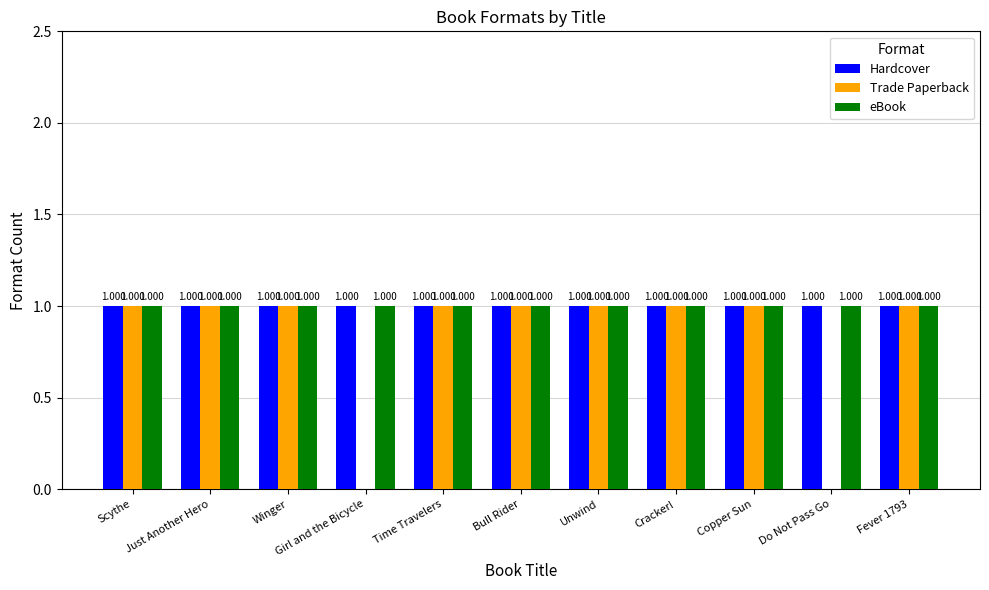

Which series changed the most between Just Another Hero and Do Not Pass Go?

Trade Paperback